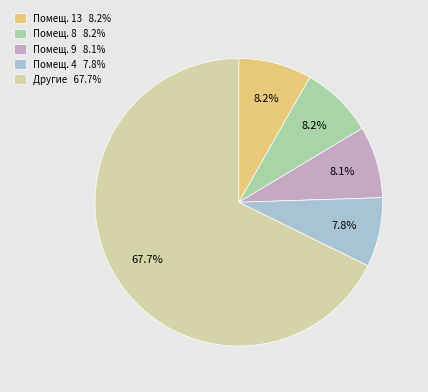

Which slice represents more than half of the pie?

Другие 67.7%